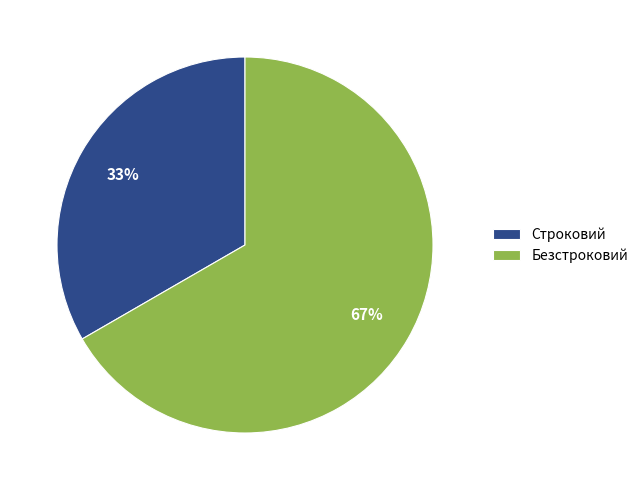

Is it true that Безстроковий is 73% of the pie?

False